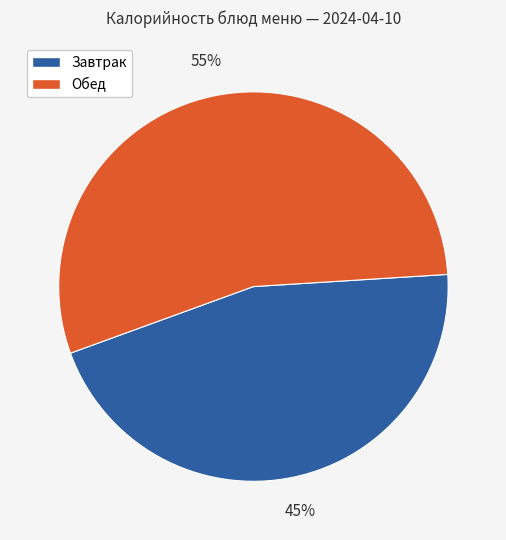

Is there a majority slice in this chart?

Yes